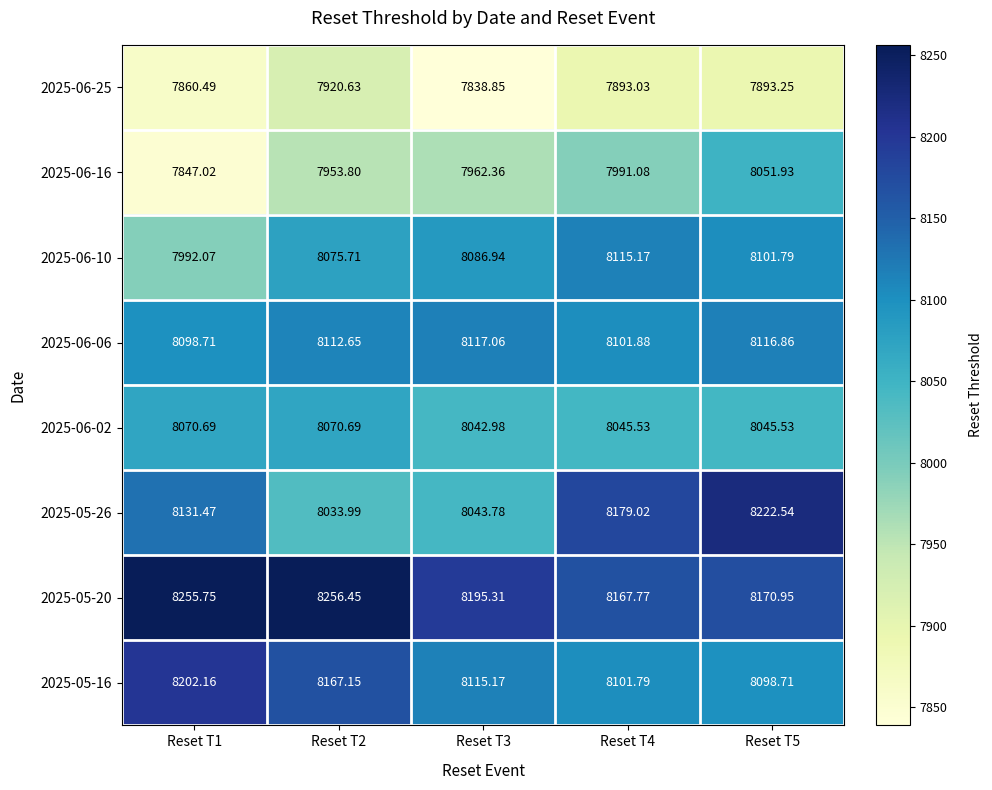

Is the value of 2025-06-25 at Reset T1 greater than the value of 2025-05-26 at Reset T2?

No